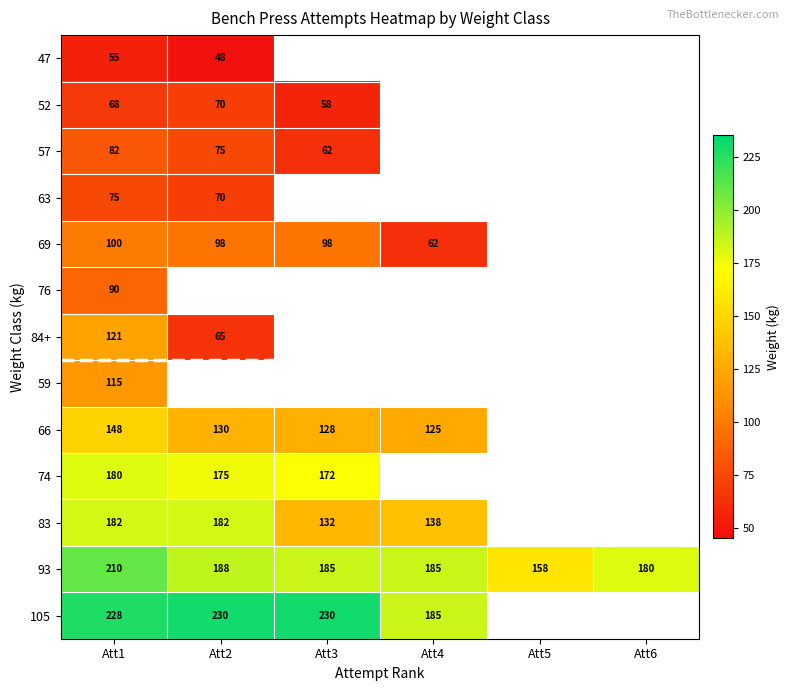

What is the difference between the highest and lowest values at Att2?

182.5